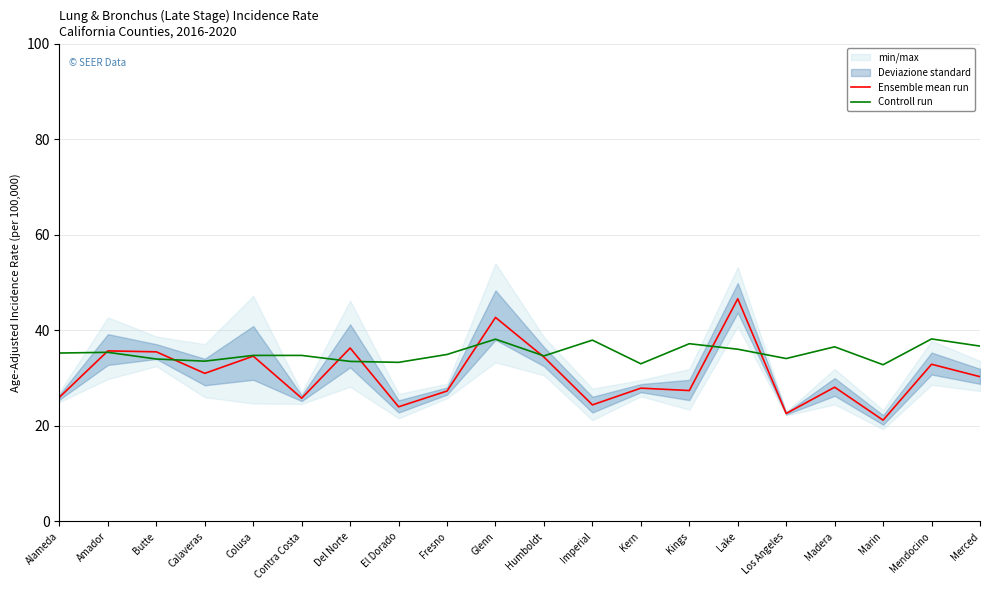

What is the difference between the highest and lowest values at Amador?

0.3